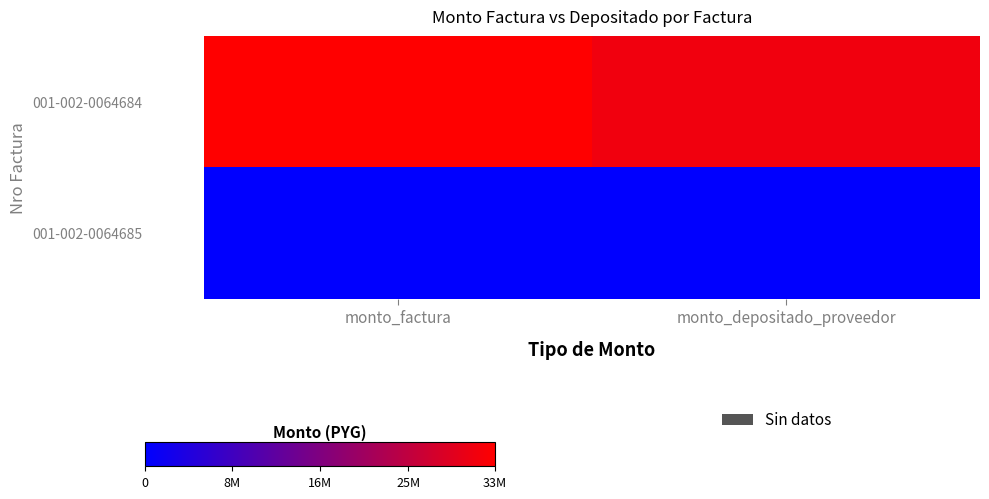

Which series changed the most between monto_factura and monto_depositado_proveedor?

001-002-0064684